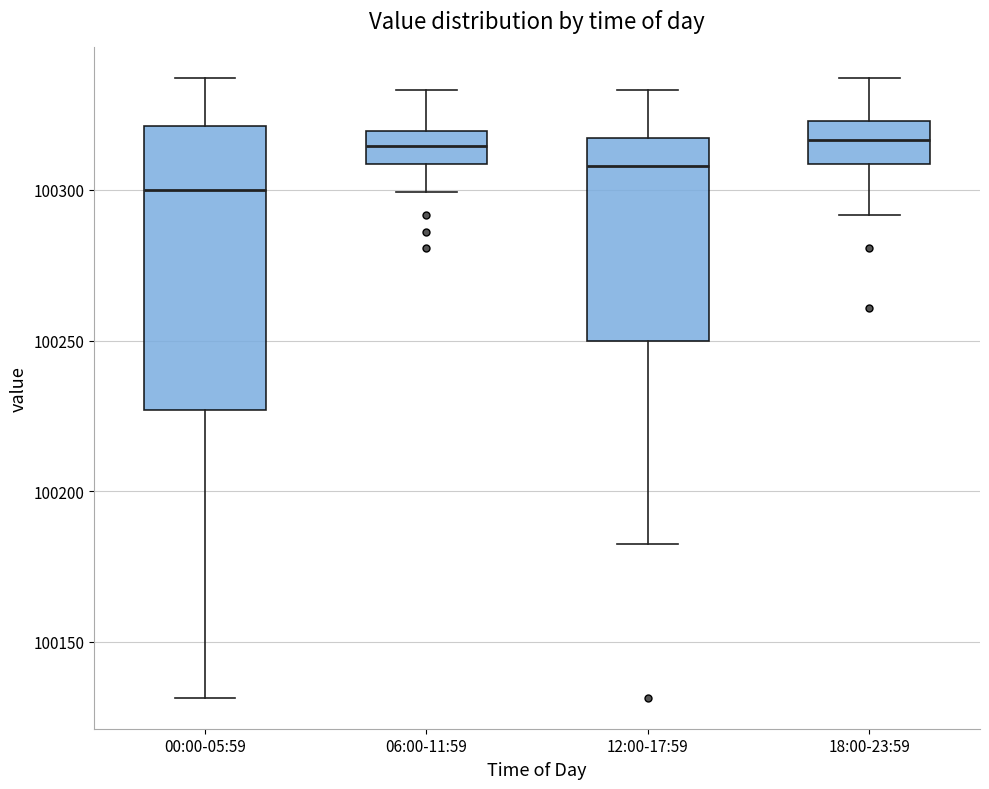

Which box's median line is the lowest?

00:00-05:59